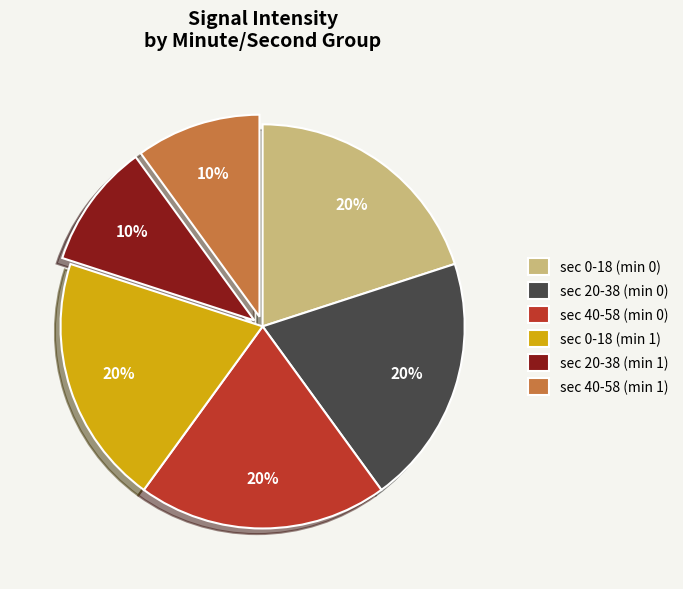

To the nearest percent, what is the difference between the largest and smallest slice percentages?

10%